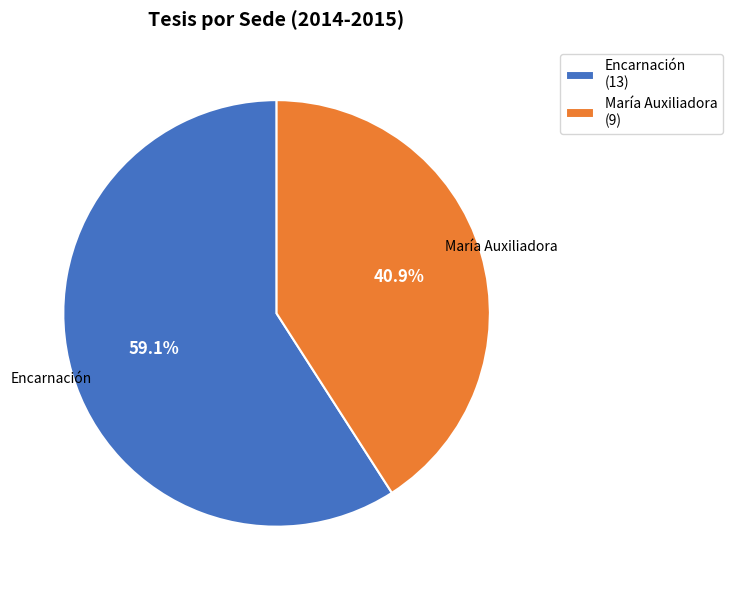

Rank the categories by value from highest to lowest.

Encarnación, María Auxiliadora